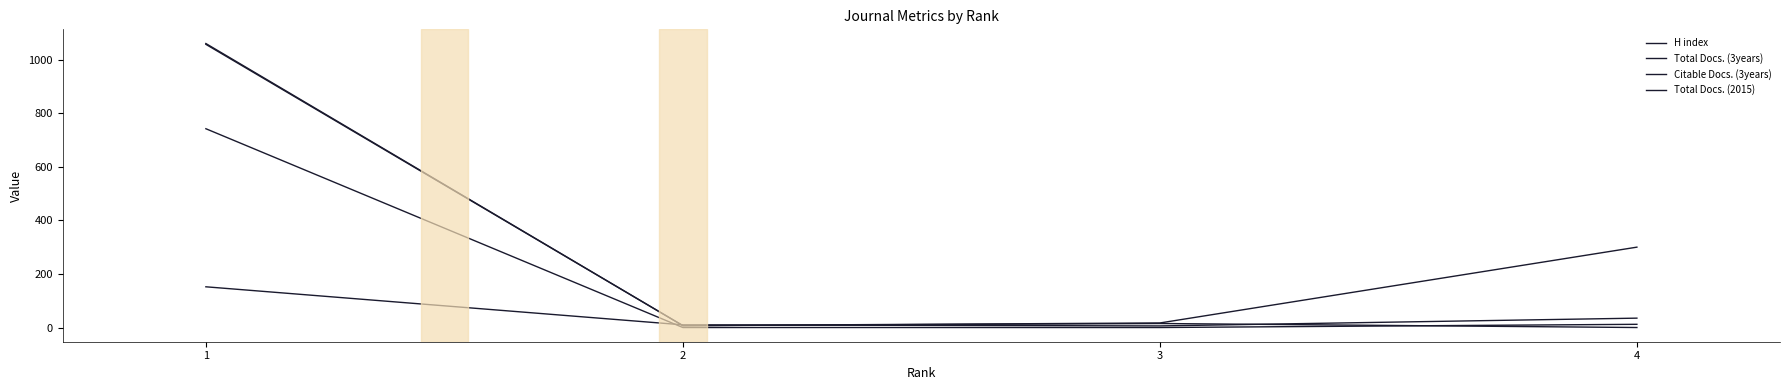

How many lines are shown in the chart?

4